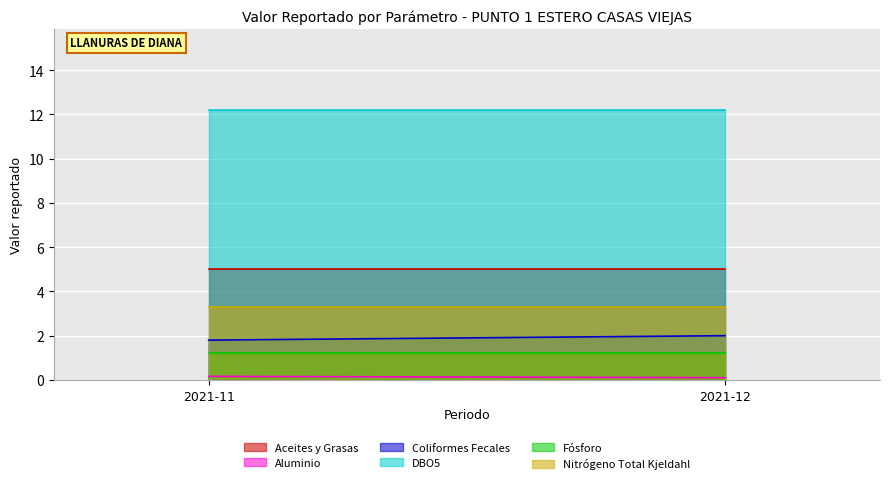

True or false: DBO5 has a value of 12.2 at 2021-12.

True